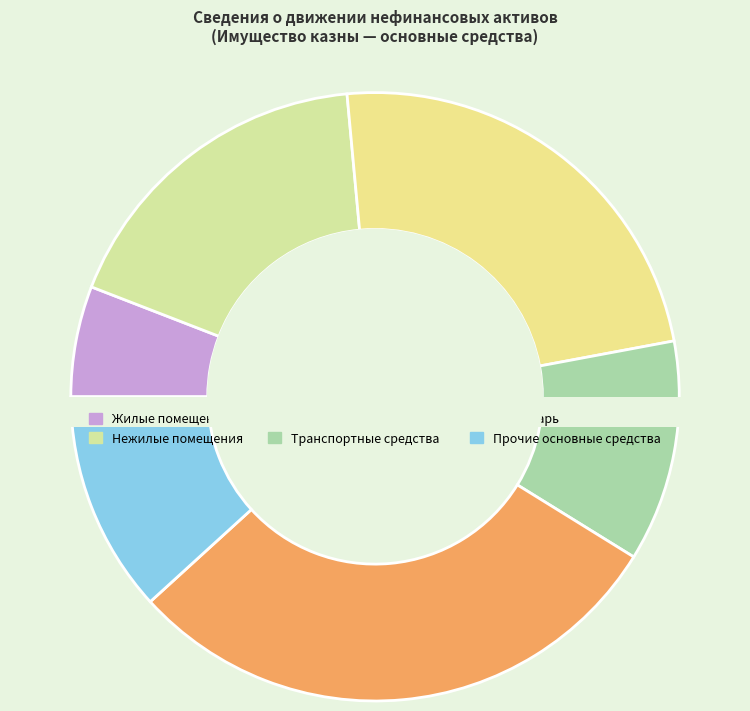

Is it true that Машины и оборудование is 24% of the pie?

True